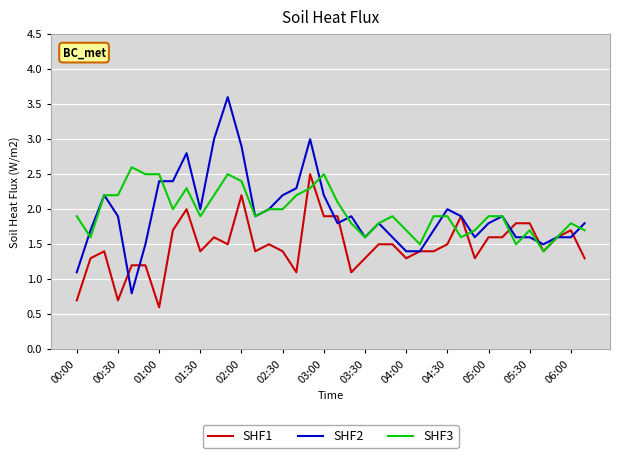

List the series in order of their peak value, lowest first.

SHF1, SHF3, SHF2